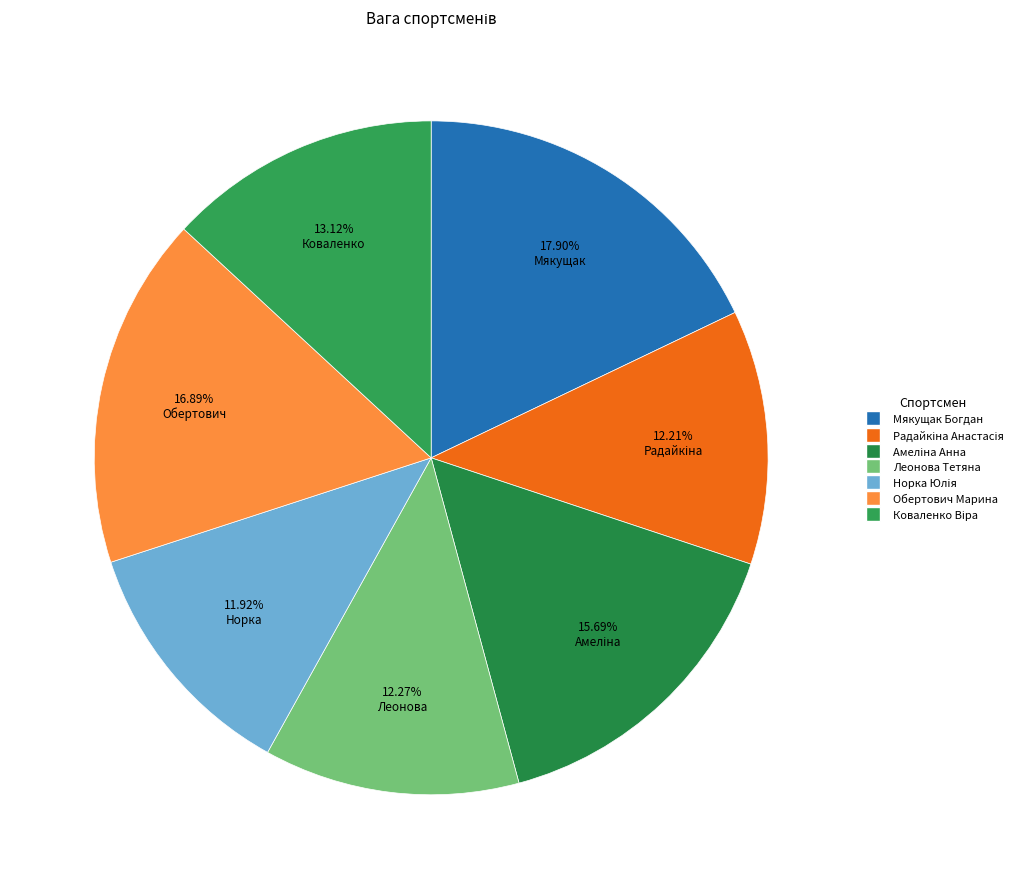

How many slices are in this pie chart?

7